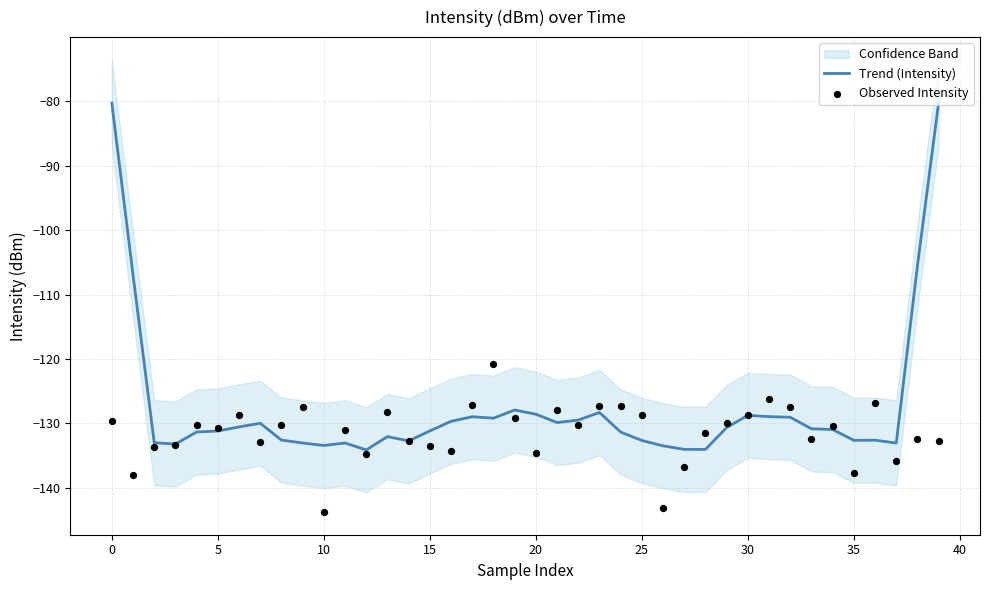

Which series contains the lowest Y value?

Observed Intensity